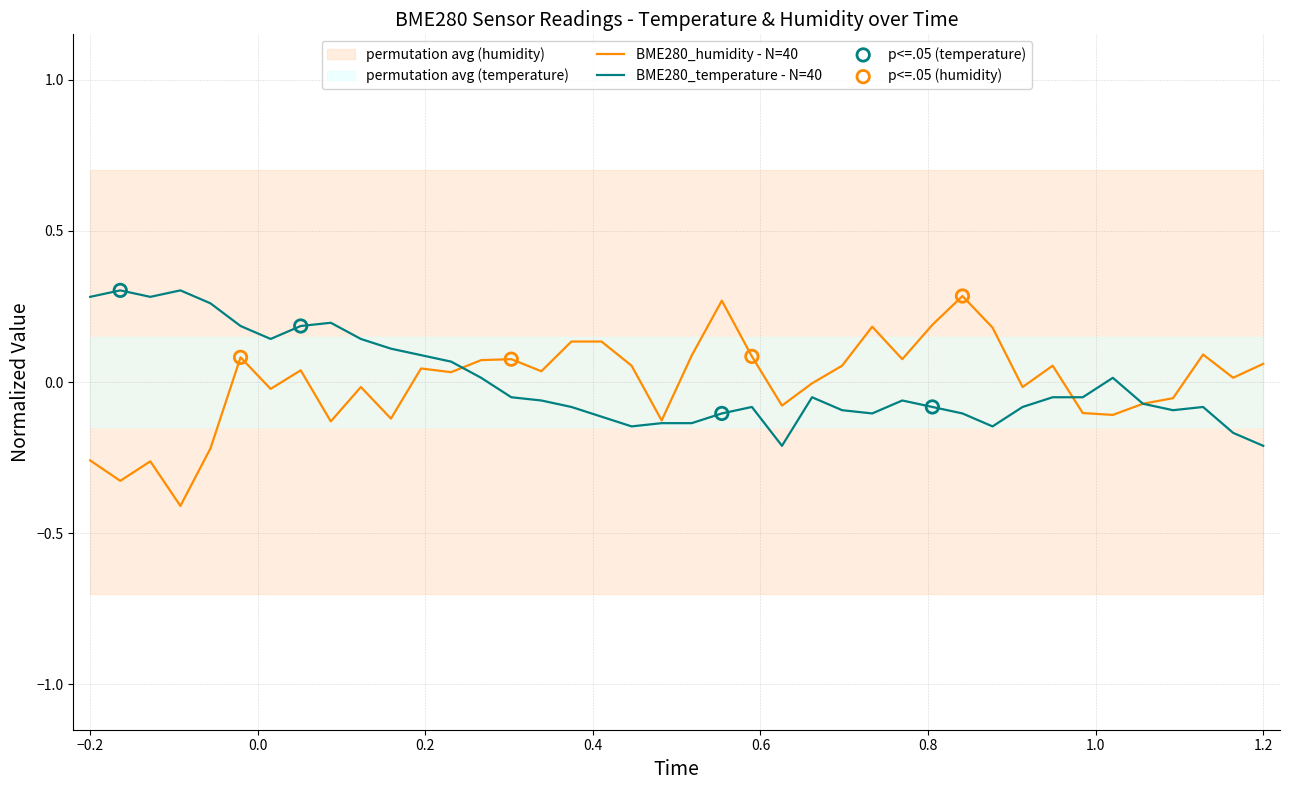

Which series has the largest total across all categories?

BME280_humidity